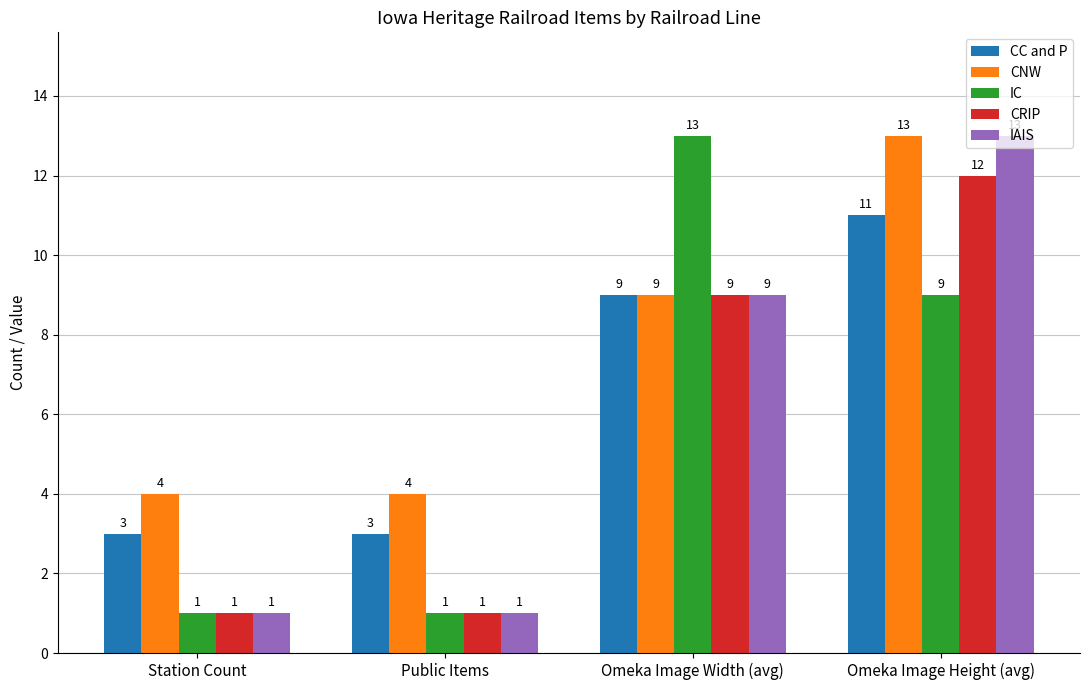

Which category has the highest value in the CNW series?

Omeka Image Height (avg)